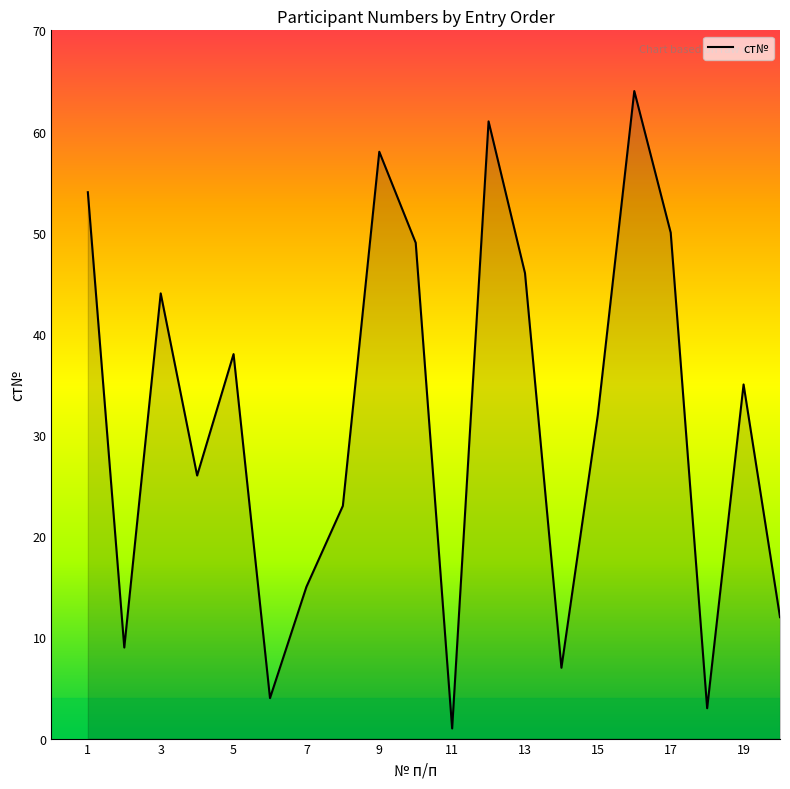

What is the difference between the maximum and minimum values?

63